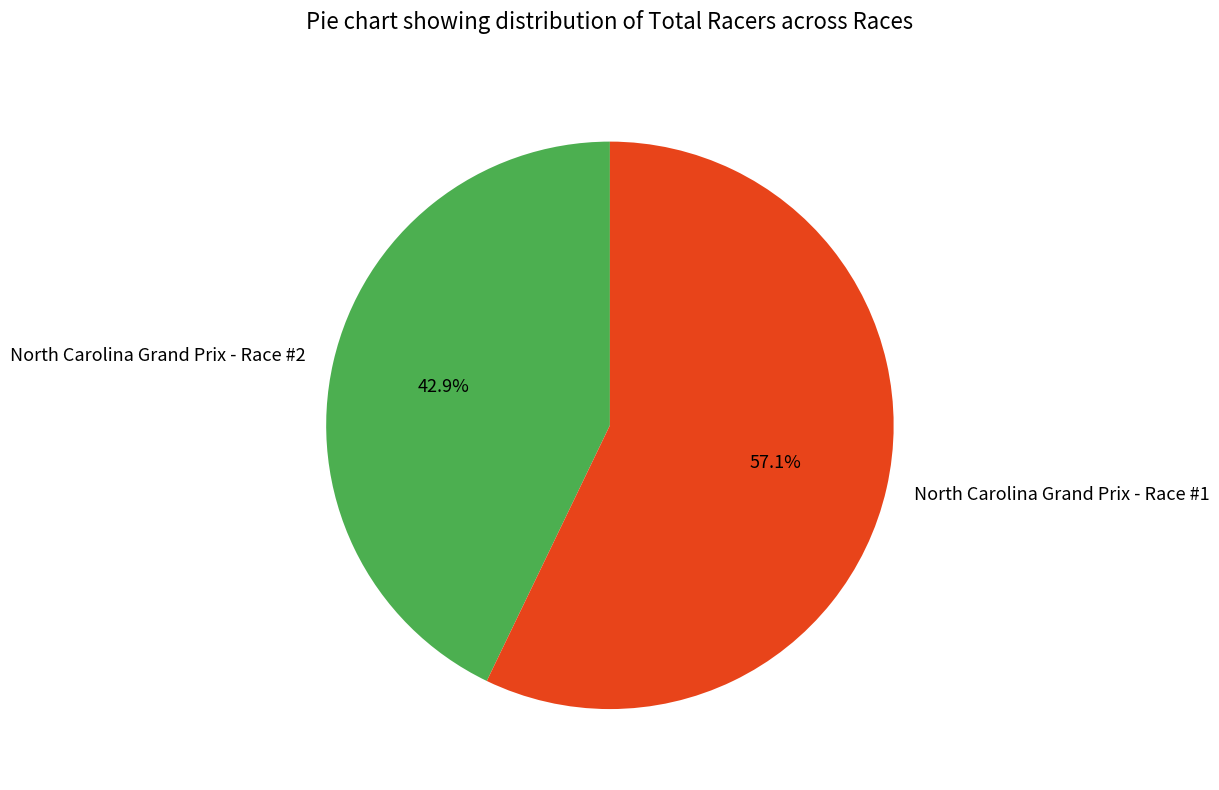

To the nearest percent, what is the difference between the largest and smallest slice percentages?

14%